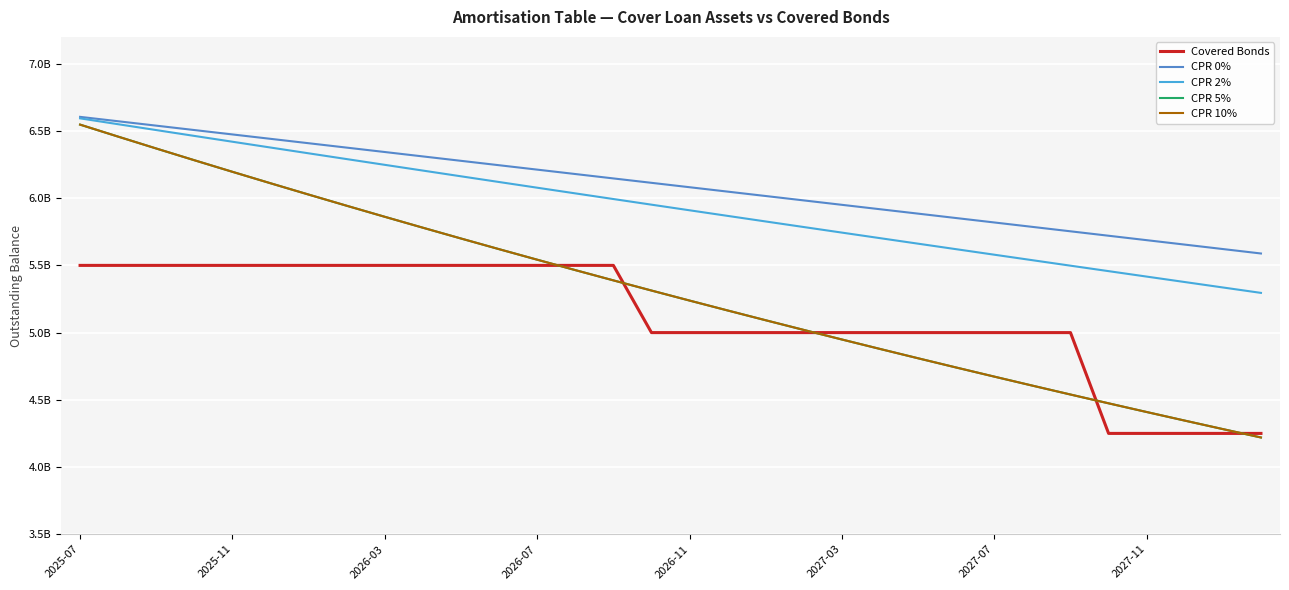

Which category has the lowest value across all series?

31